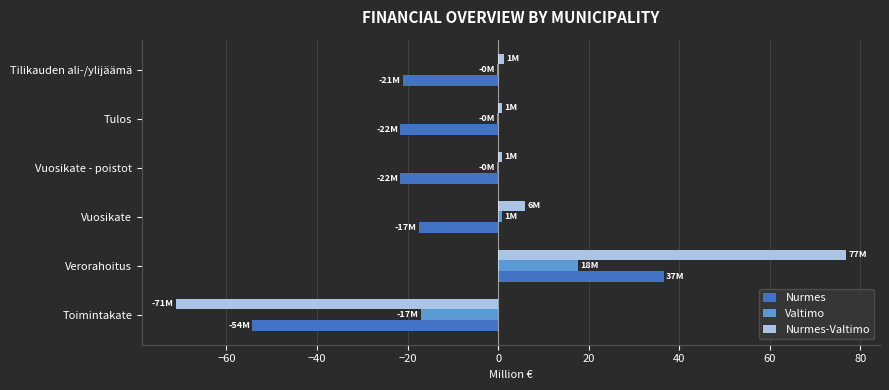

Is the value of Valtimo at Vuosikate greater than the value of Nurmes at Vuosikate?

Yes